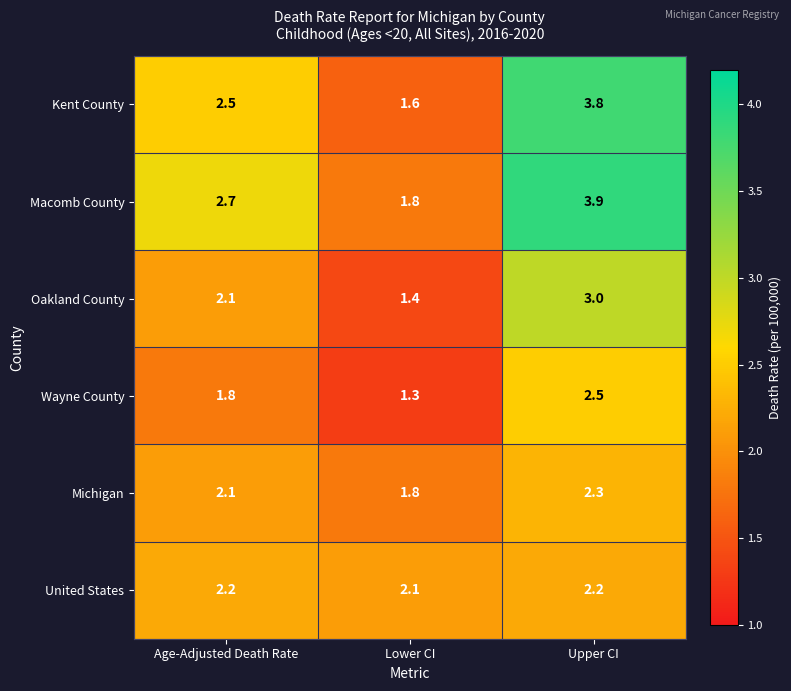

Between Lower CI and Upper CI, which series saw the biggest shift?

Kent County